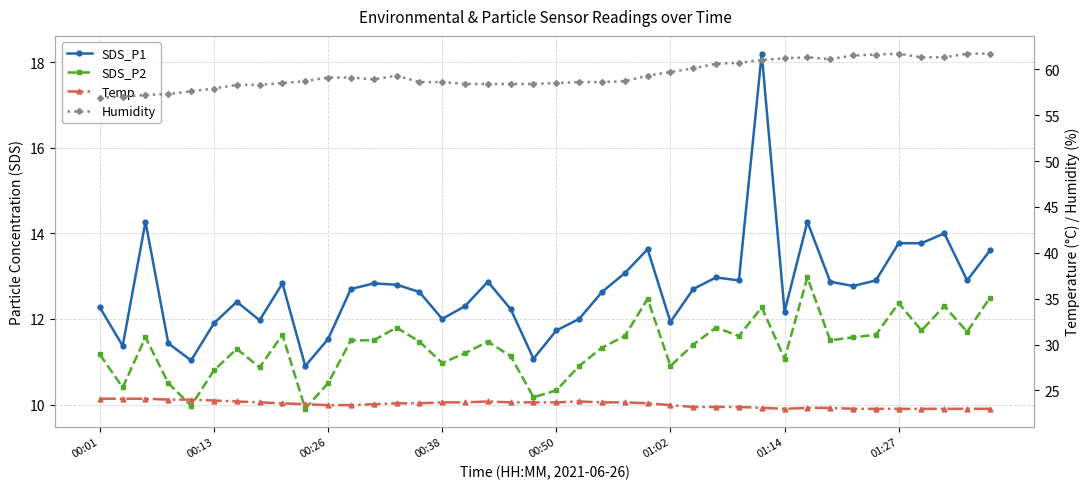

Is the value of Humidity at 21 greater than the value of Temp at 19?

Yes